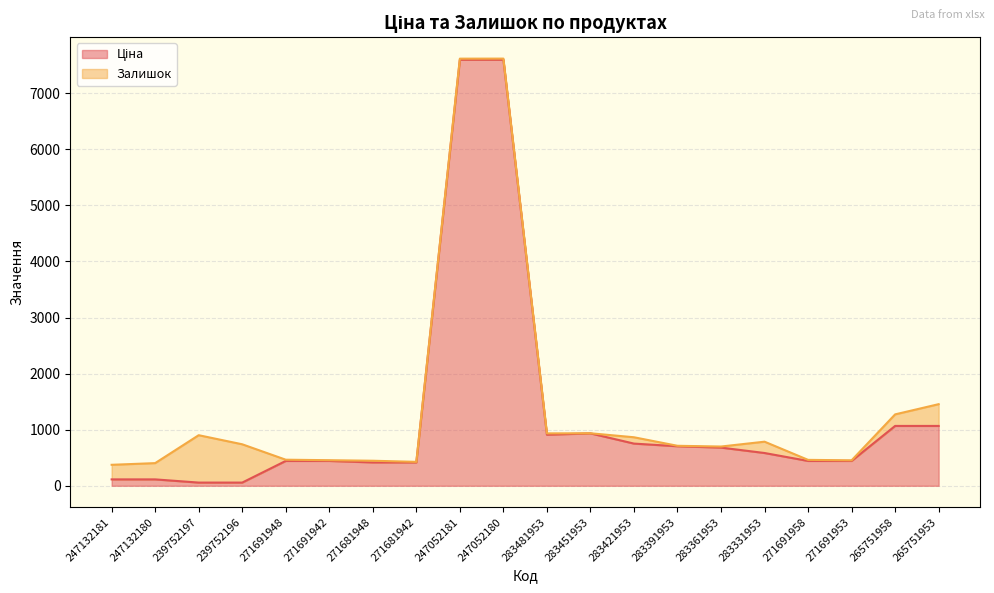

Rank the categories by value from lowest to highest.

239752197, 239752196, 247132181, 247132180, 271681948, 271681942, 271691948, 271691942, 271691958, 271691953, 283331953, 283361953, 283391953, 283421953, 283481953, 283451953, 265751958, 265751953, 247052181, 247052180